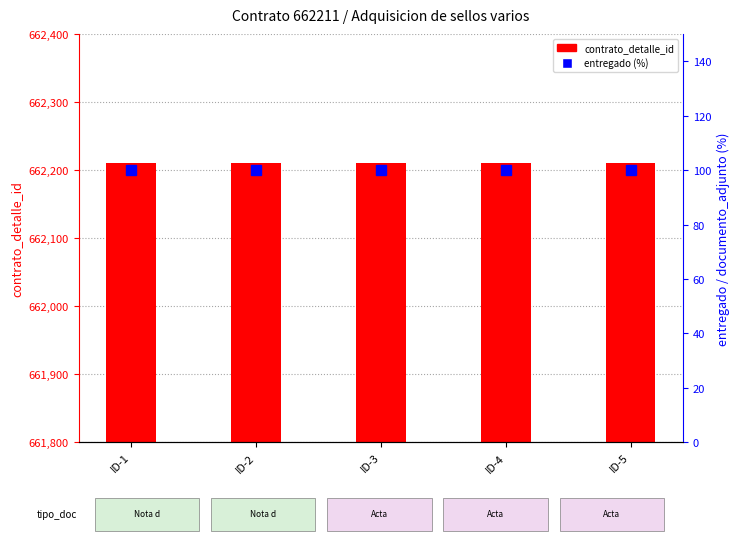

What are all the series names shown in the legend?

contrato_detalle_id, entregado (%)